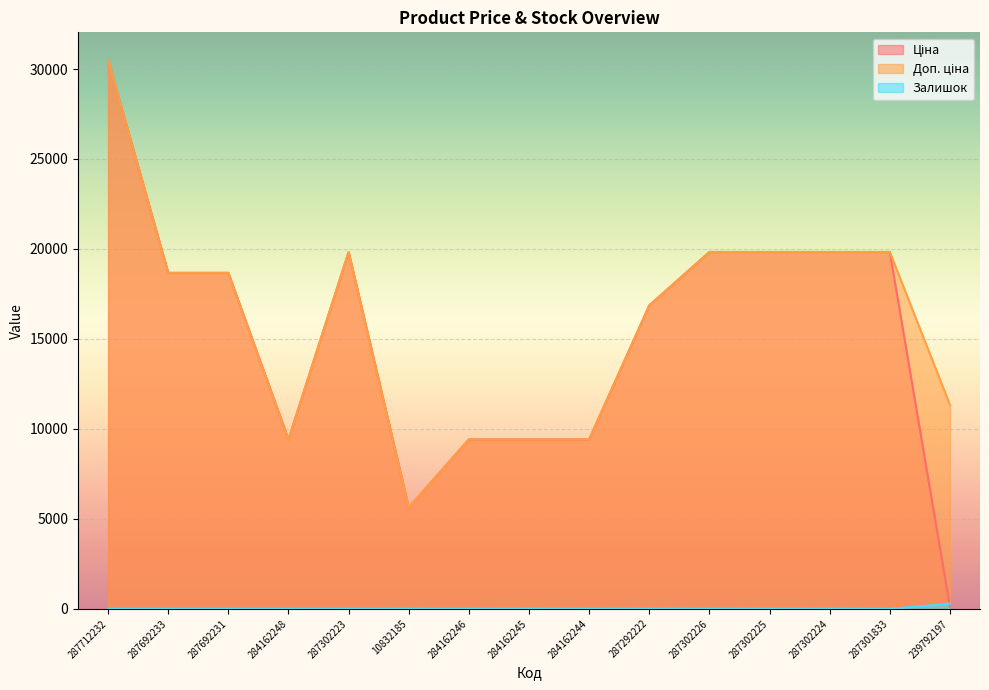

At 284162244, list the series in order from smallest to largest.

Залишок, Ціна, Доп. ціна